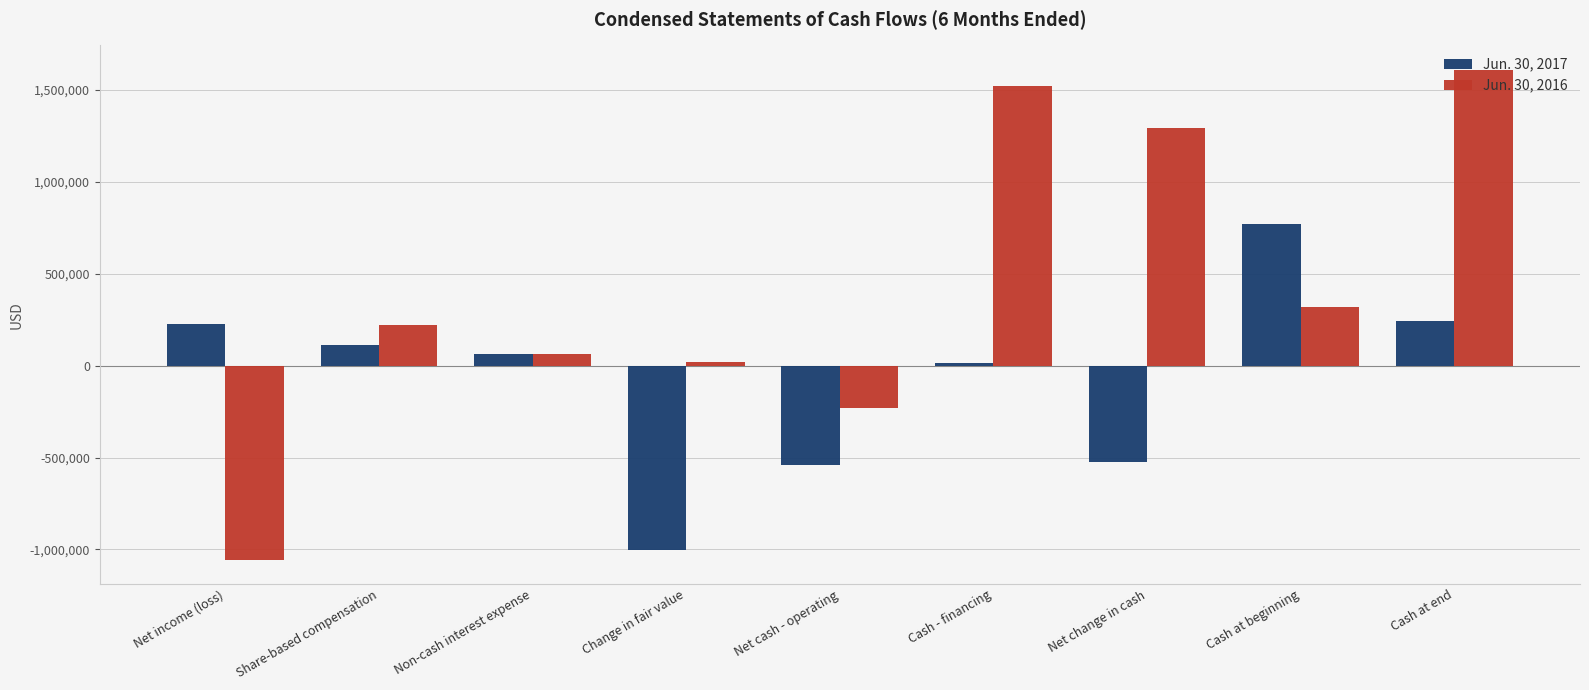

What is the sum of the Jun. 30, 2017 values at Cash at end and Change in fair value?

-761008